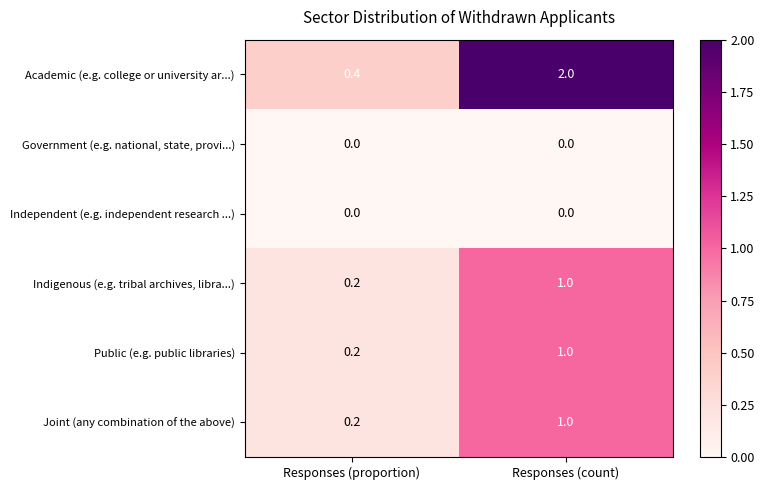

Reading left to right, list all the values displayed in this chart.

Academic (e.g. college or university ar...): 0.4	2.0
Government (e.g. national, state, provi...): 0.0	0.0
Independent (e.g. independent research ...): 0.0	0.0
Indigenous (e.g. tribal archives, libra...): 0.2	1.0
Public (e.g. public libraries): 0.2	1.0
Joint (any combination of the above): 0.2	1.0